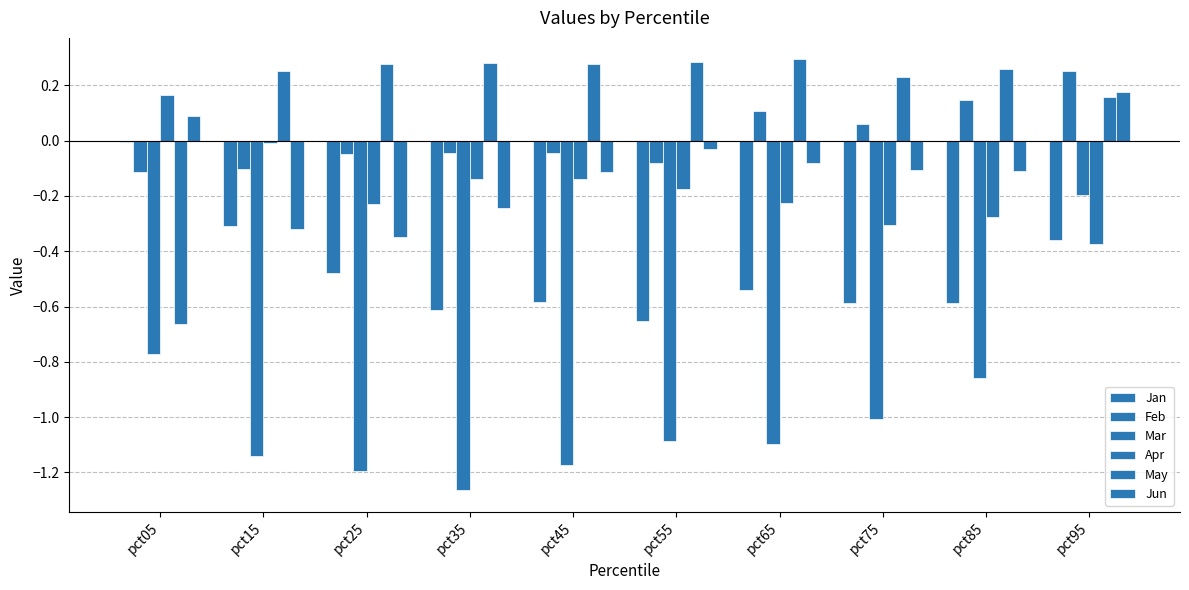

How many series are shown in this chart?

6